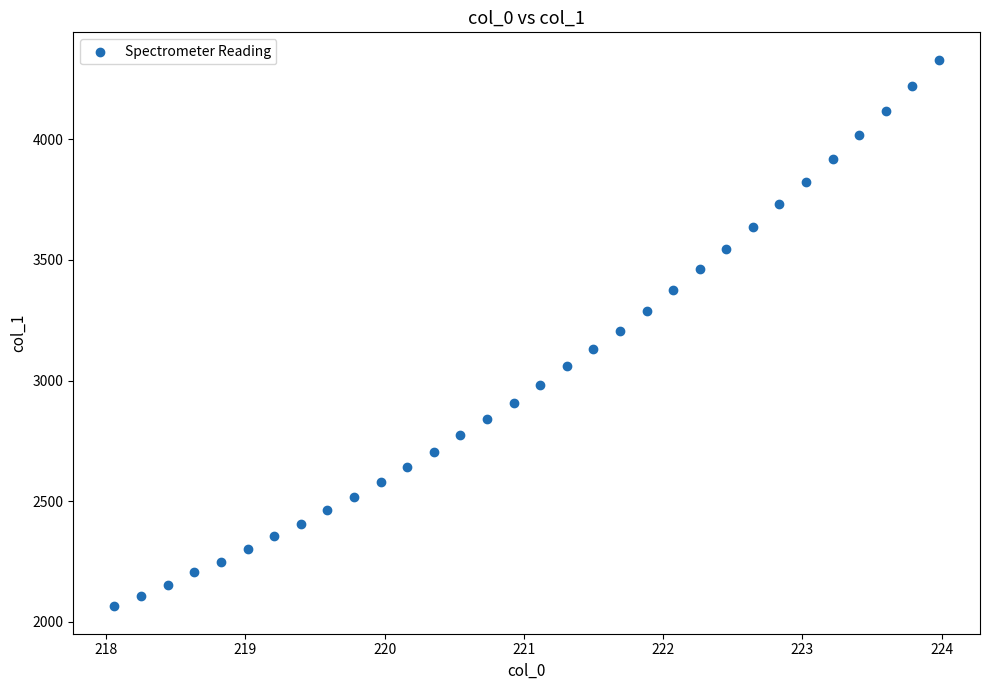

What is the range of X values (max minus min)?

5.9